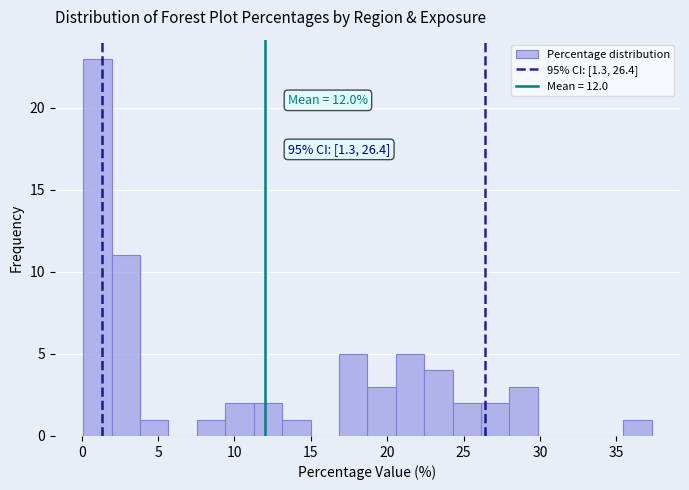

Read against the x-axis, roughly where is the centre of the tallest bar?

1.0